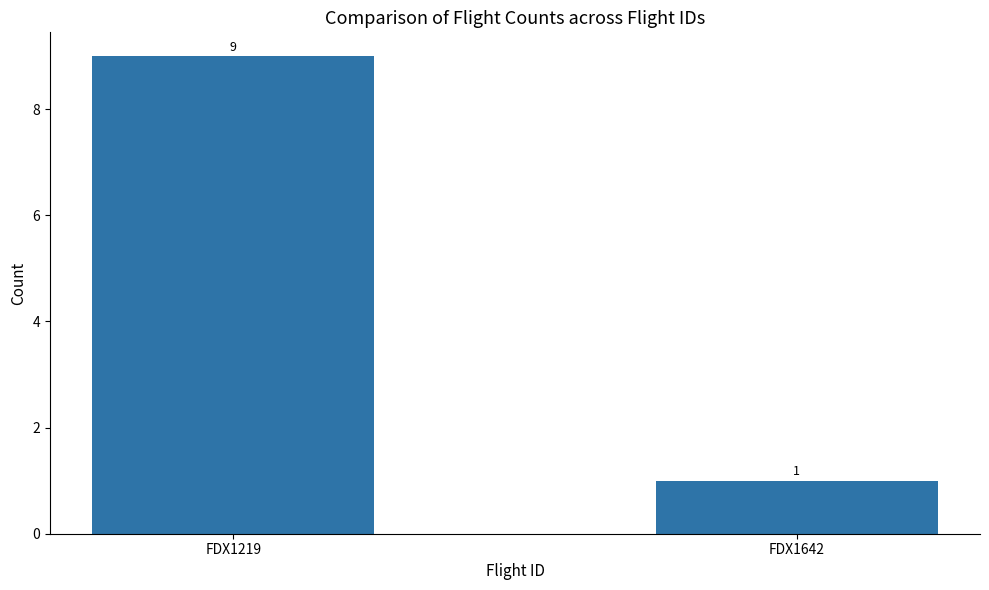

What is the difference between the maximum and minimum values?

8